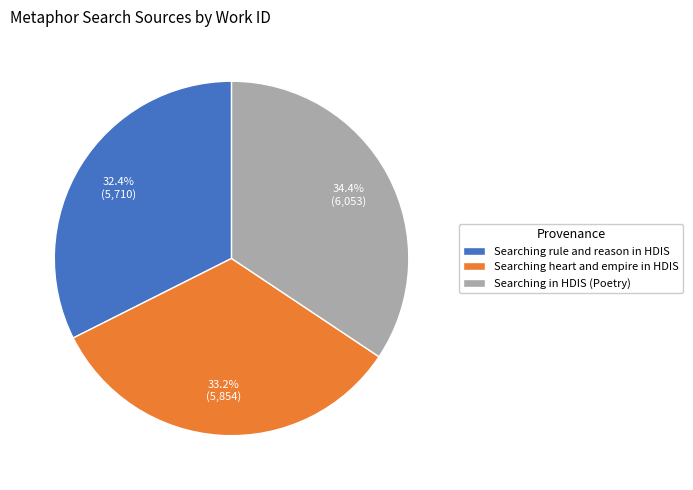

Combined, what portion of the pie is Searching in HDIS (Poetry) and Searching heart and empire in HDIS?

67.6%